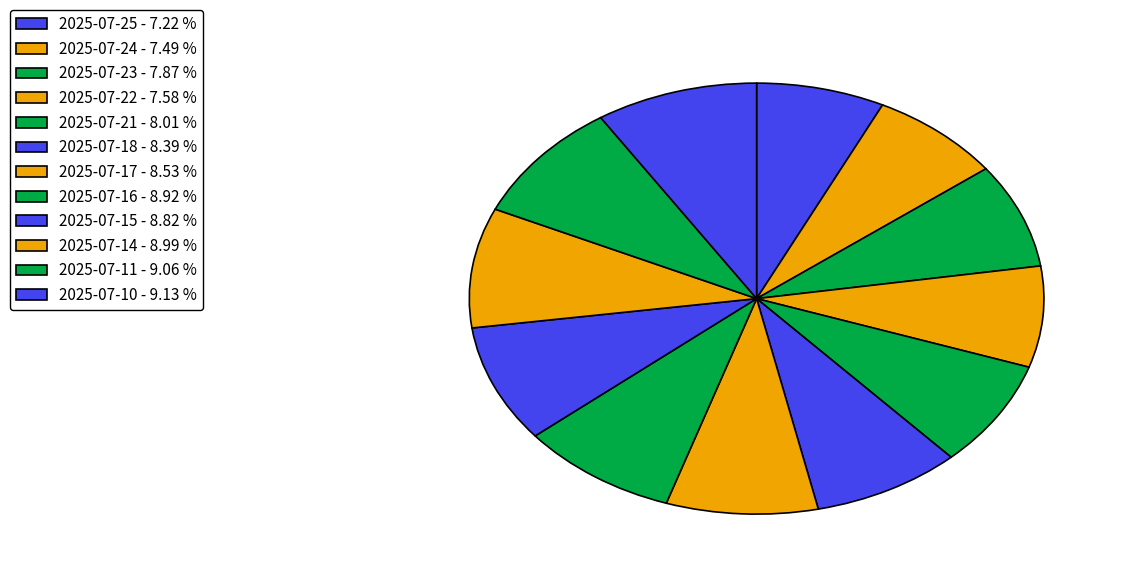

Is it true that 2025-07-10 is 24% of the pie?

False